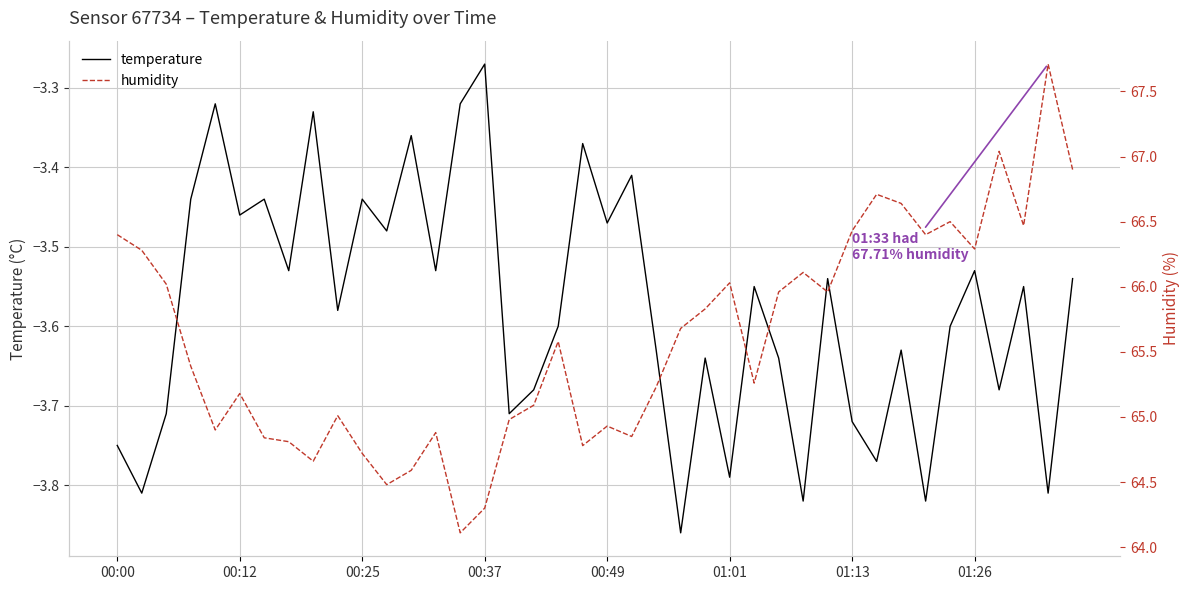

What is the lowest value of the humidity series?

64.1